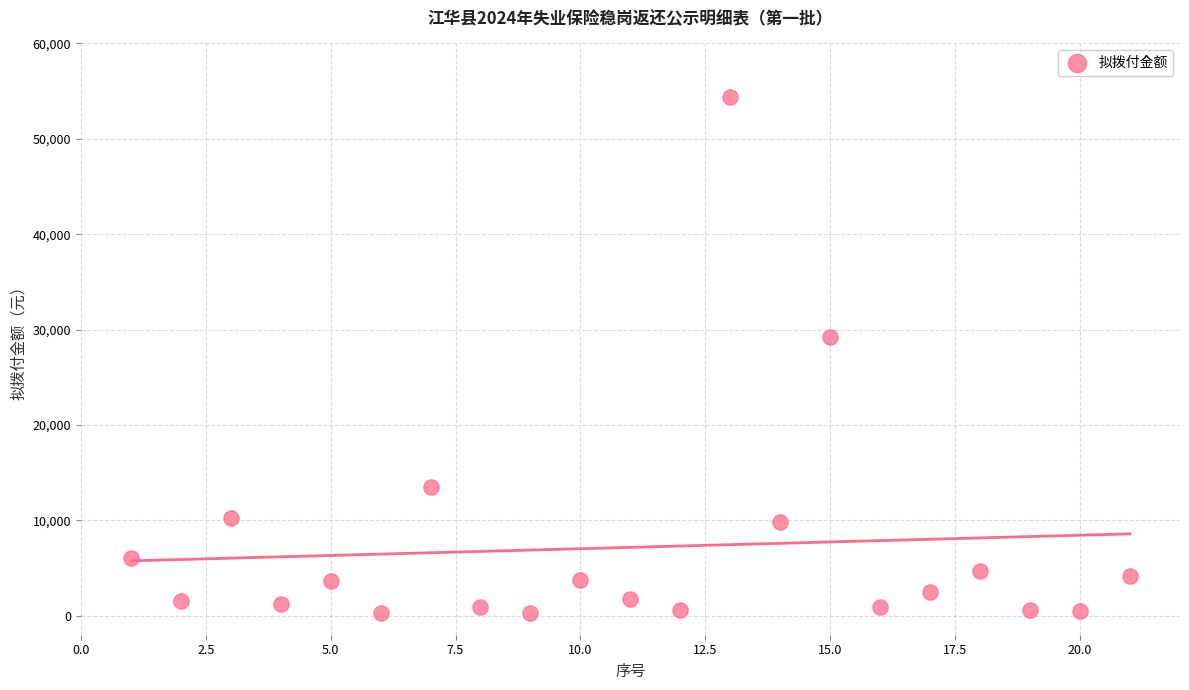

What is the range of Y values (max minus min)?

54149.2